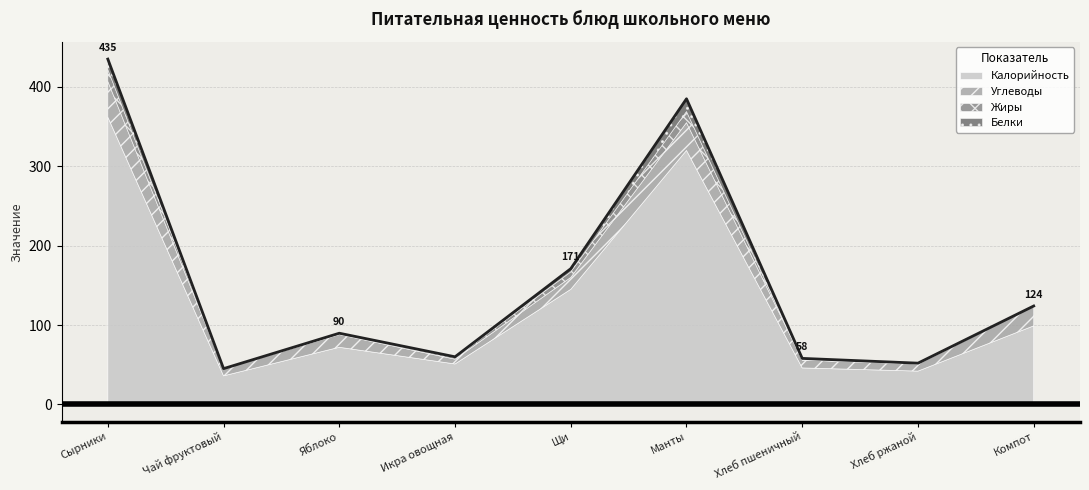

How many interior local valleys does the Белки series have?

2